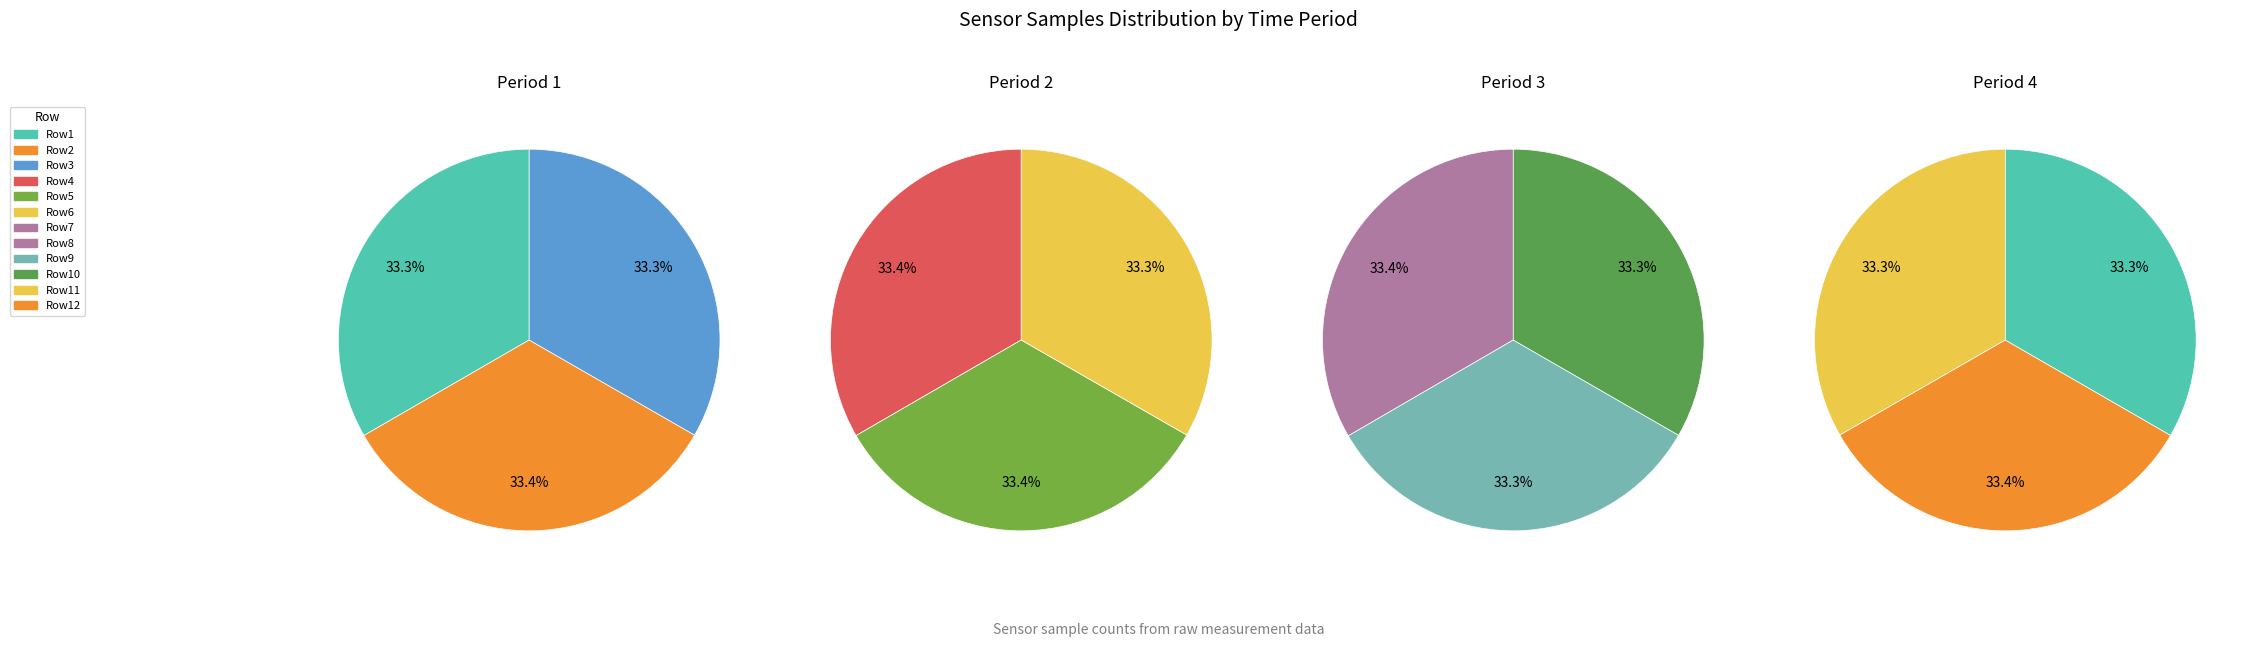

What is the ratio of the value at 28 to the value at 28?

1.0